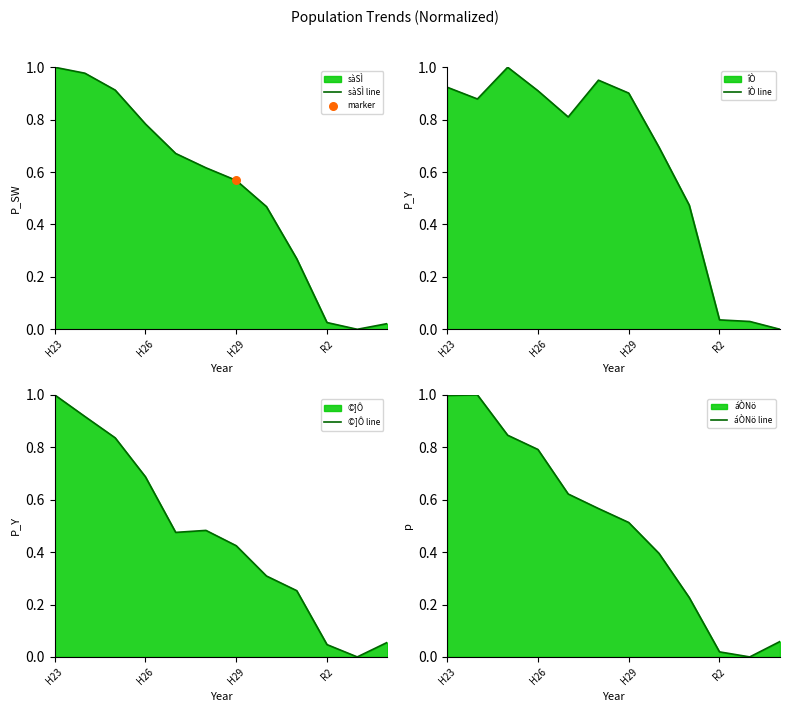

Which series reaches the minimum Y coordinate?

sàSÌ line